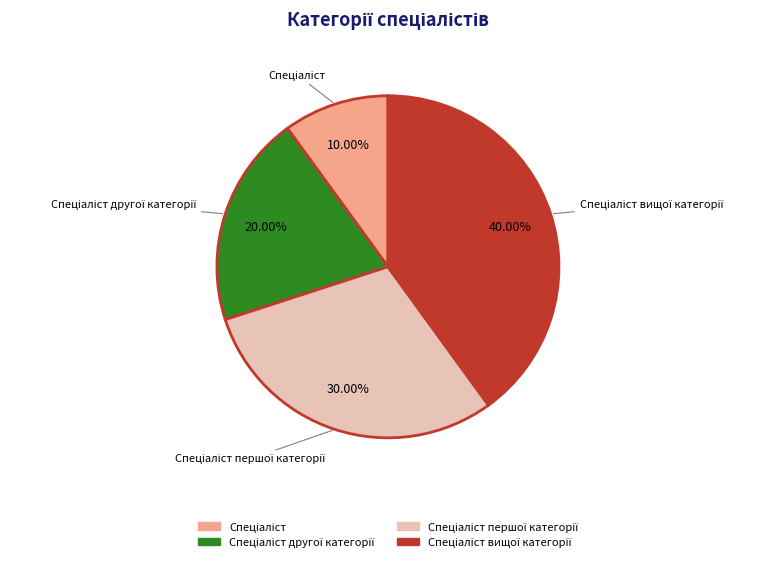

Is there a majority slice in this chart?

No